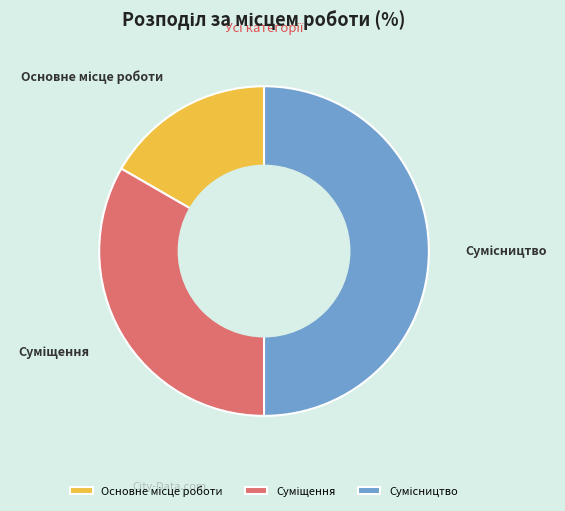

To the nearest percent, what is the difference between the largest and smallest slice percentages?

33%